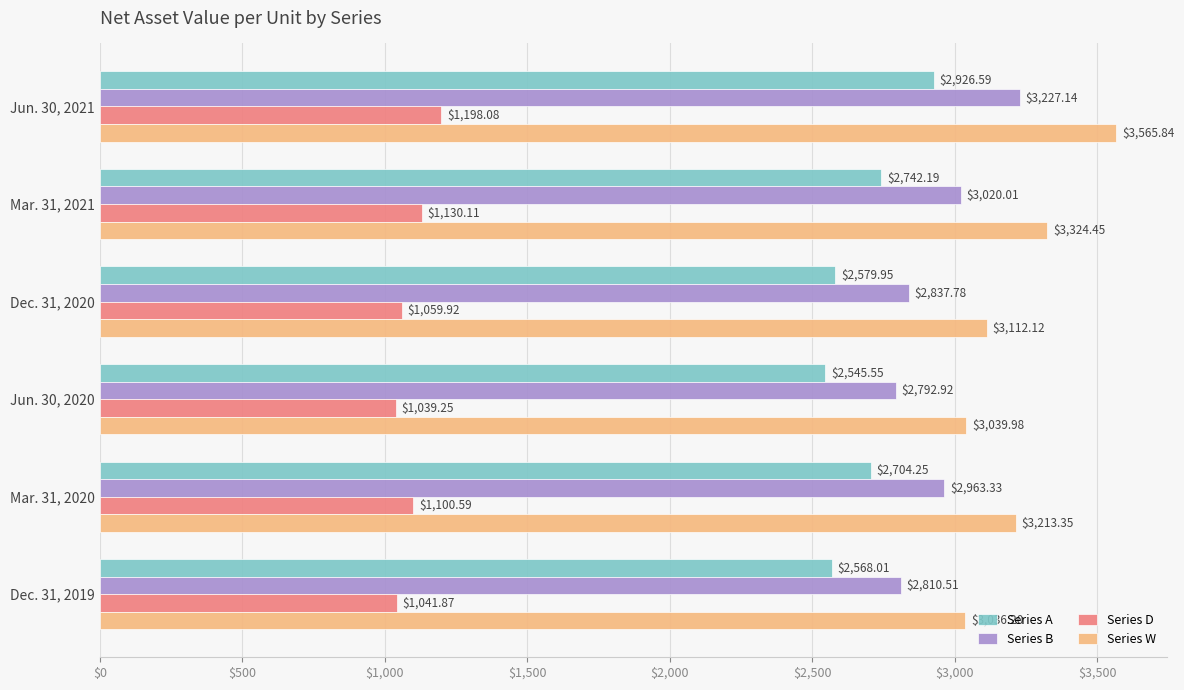

What is the difference between the maximum and minimum values in the Series W series?

529.6